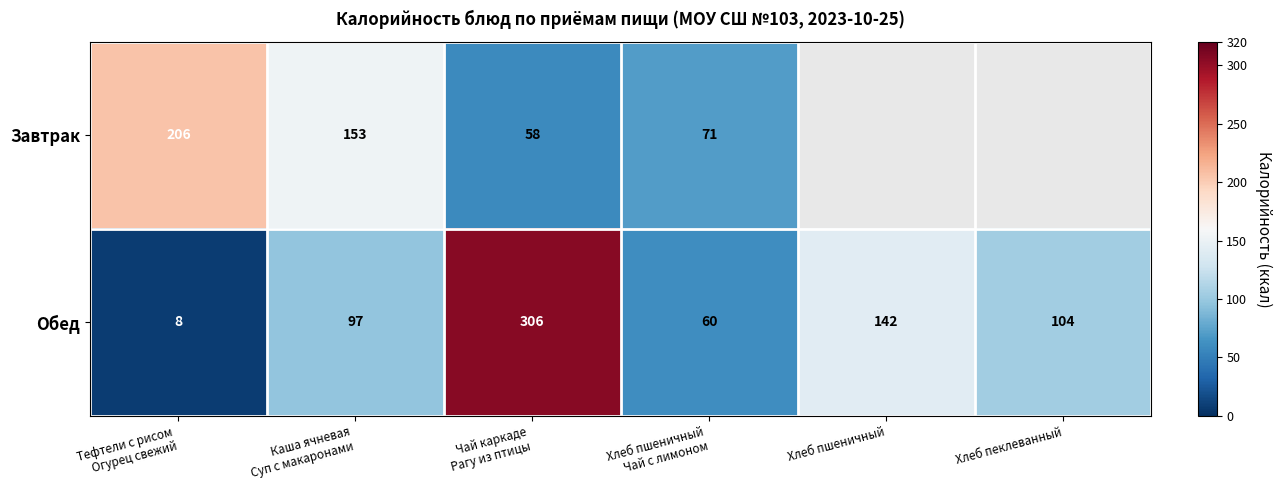

What is the smallest value displayed?

8.0